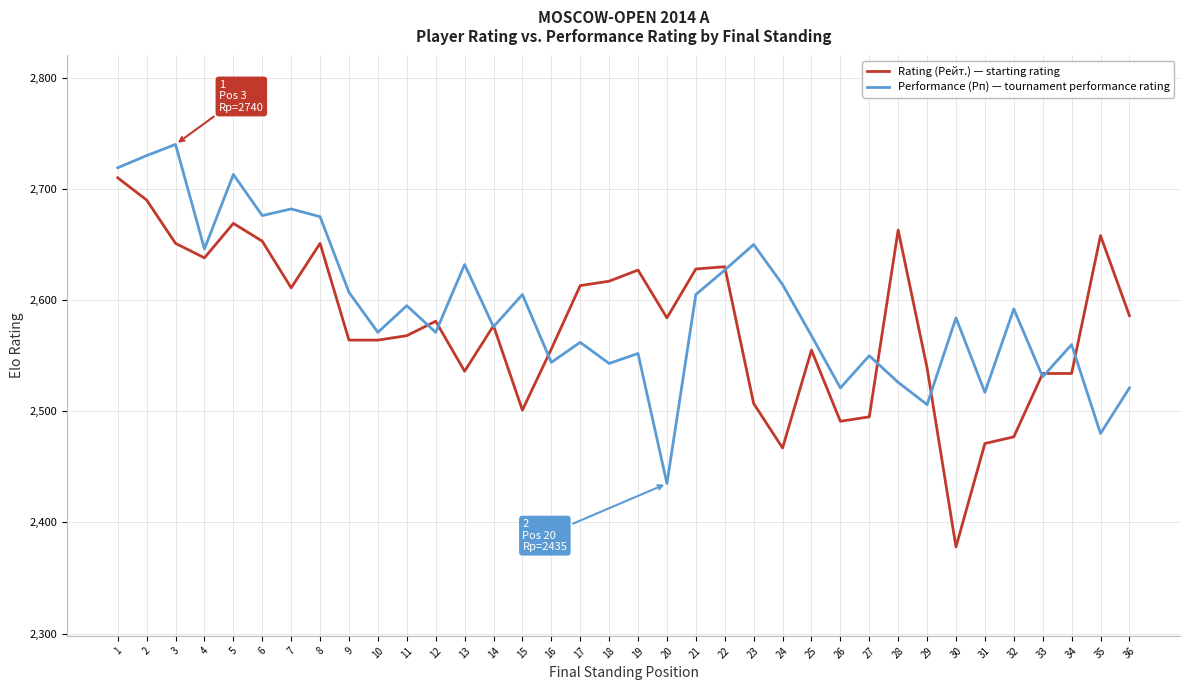

List the series in order of their peak value, highest first.

Performance (Рп) — tournament performance rating, Rating (Рейт.) — starting rating